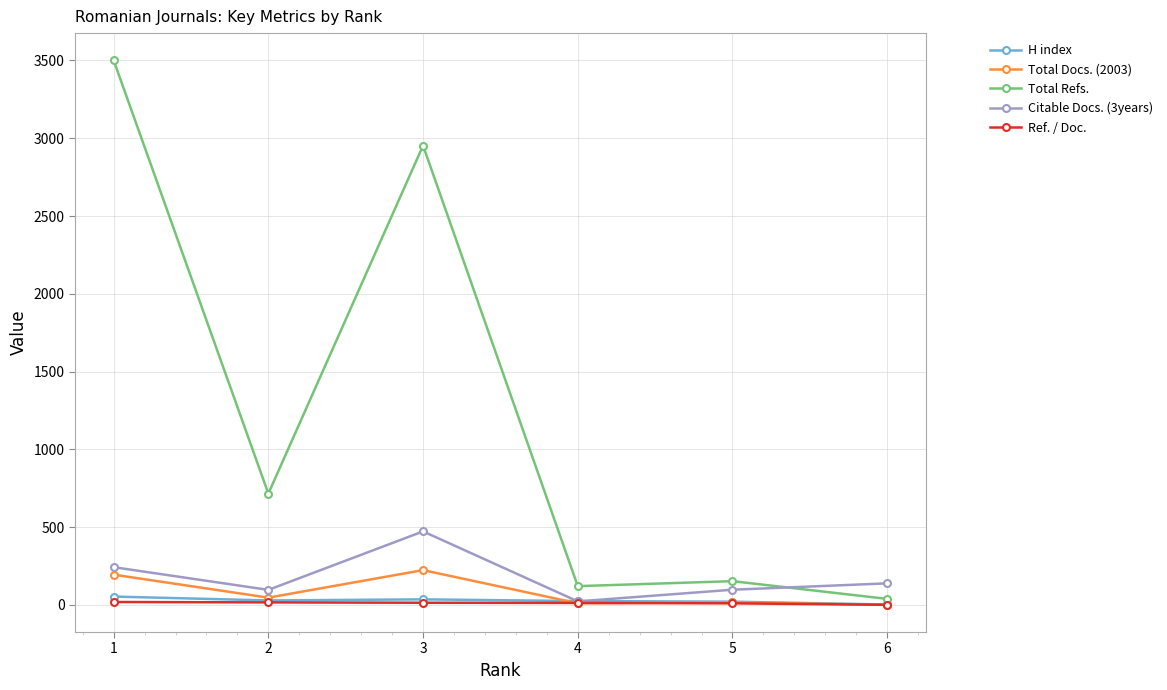

How many distinct data groups are displayed?

5